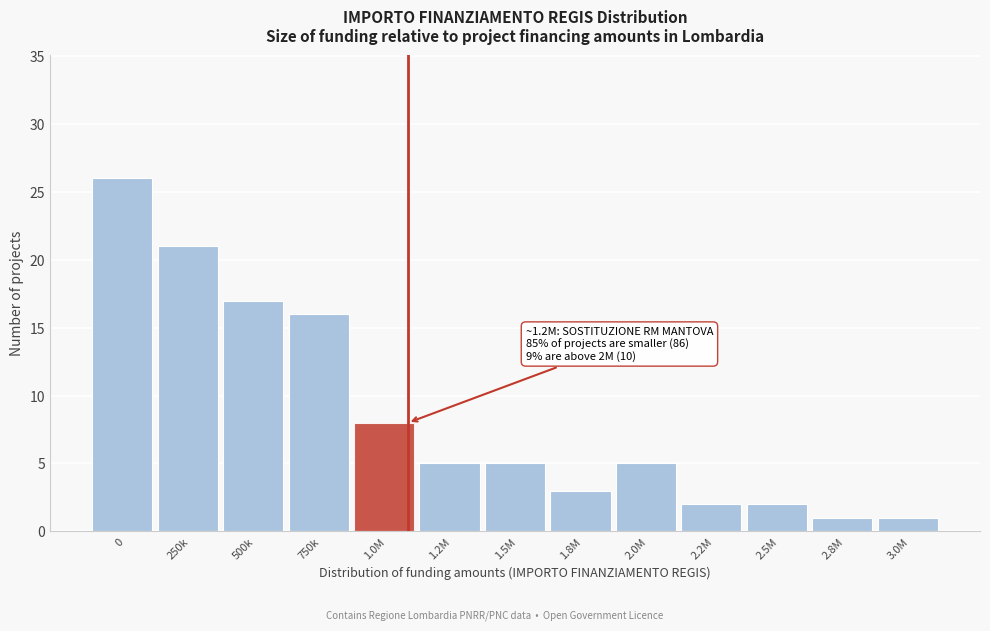

Reading left to right, transcribe all the data shown in this chart.

26	21	17	16	8	5	5	3	5	2	2	1	1